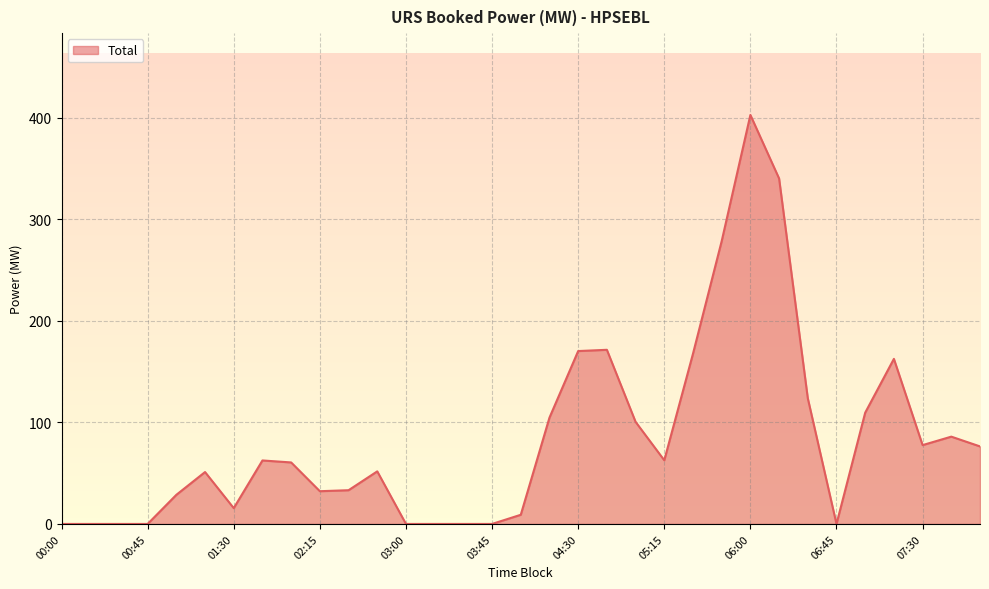

What is the difference between the maximum and minimum values?

402.8